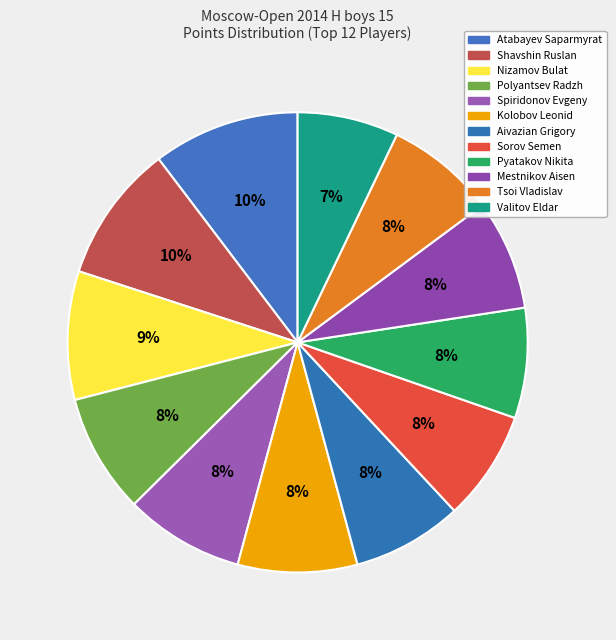

To the nearest percent, what portion does Tsoi Vladislav represent?

8%